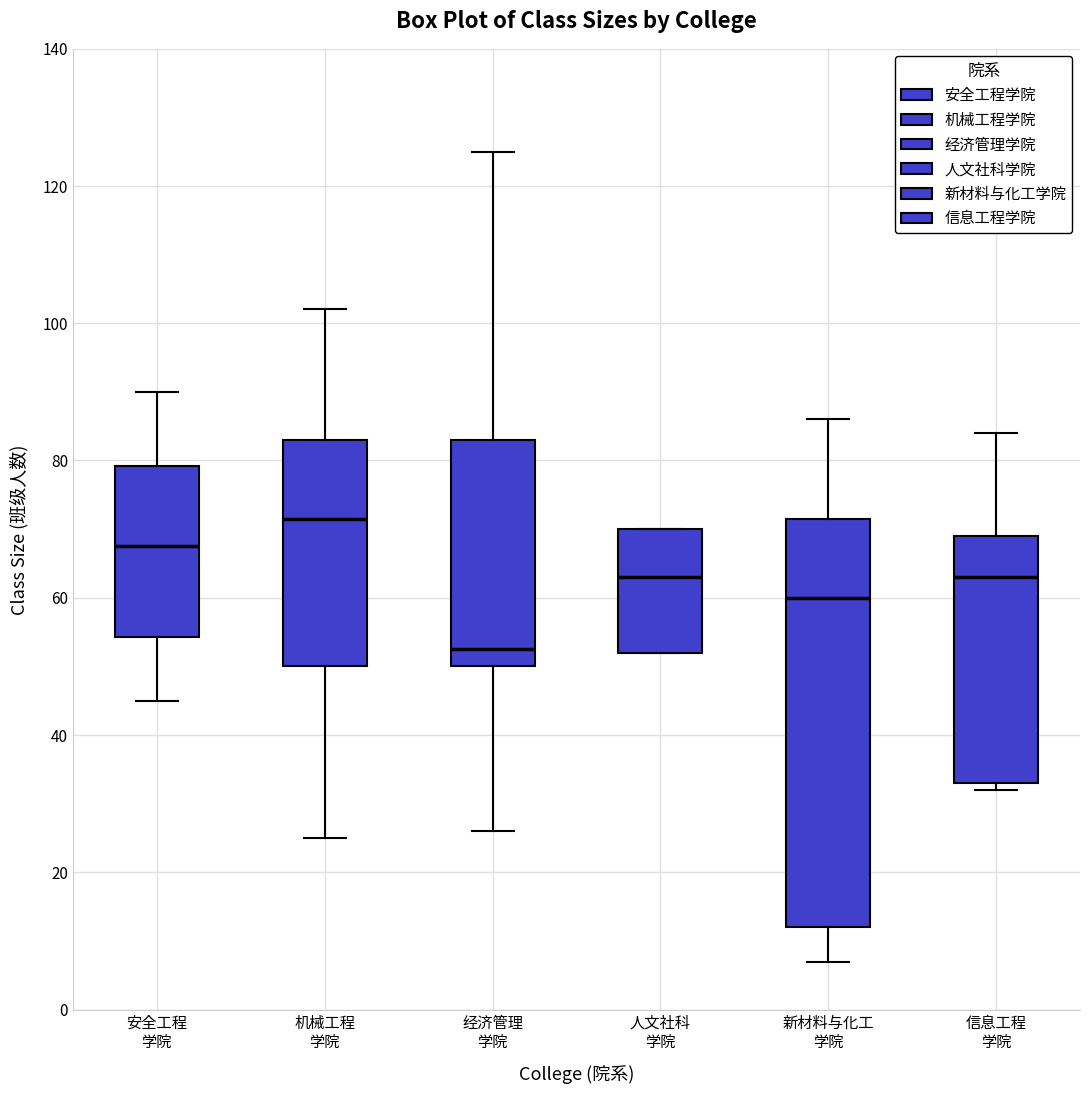

Which box is the tallest, from its lower edge to its upper edge?

新材料与化工 学院